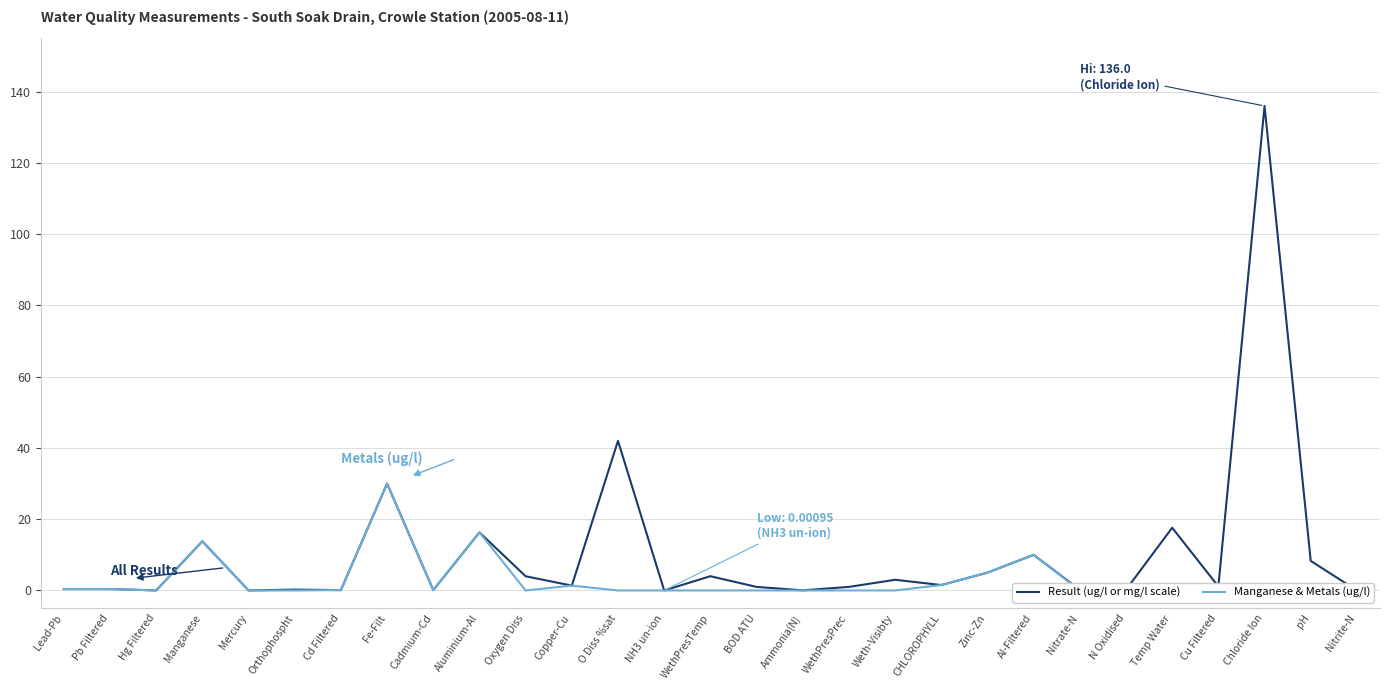

Is it true that Manganese & Metals (ug/l) equals 5.0 at Zinc-Zn?

True